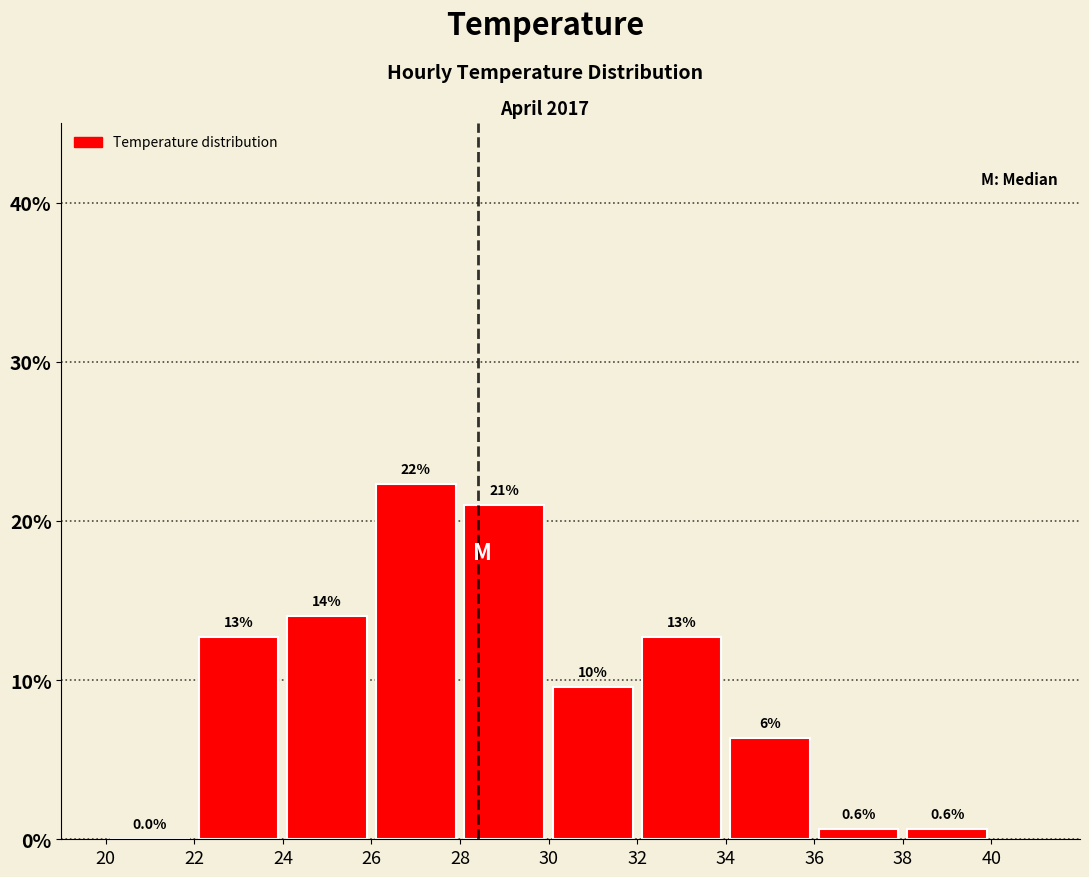

Over which range of the x-axis is the bar tallest?

26 to 28